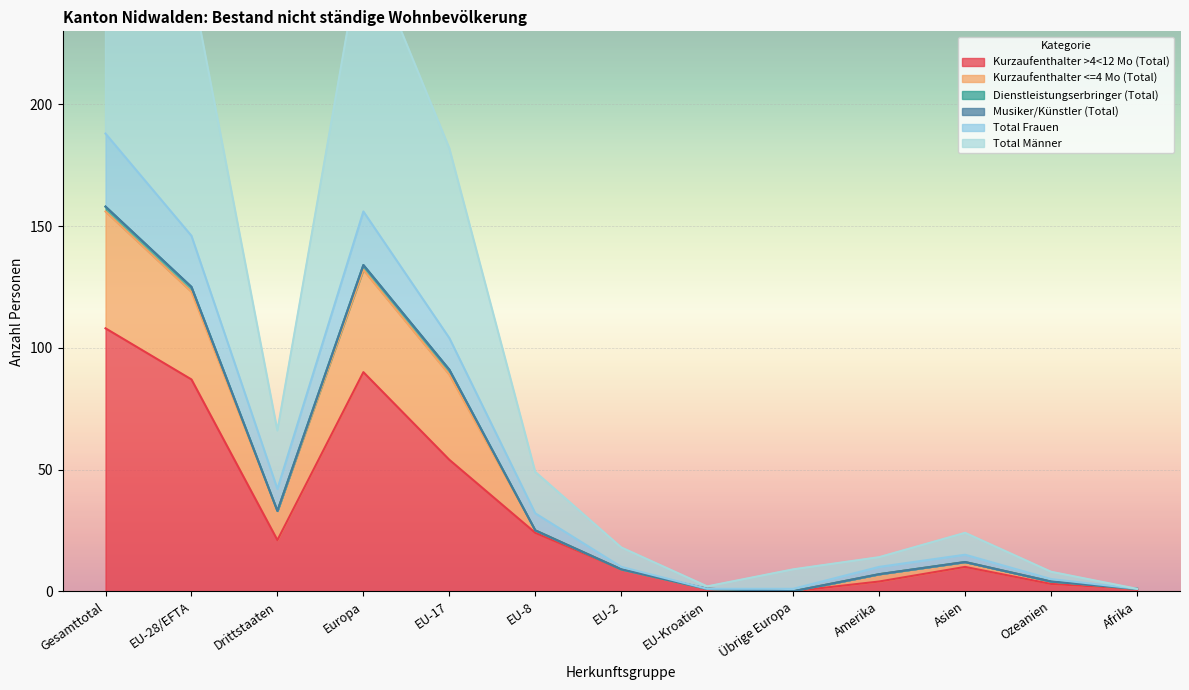

Between EU-2 and Übrige Europa, which is larger?

EU-2